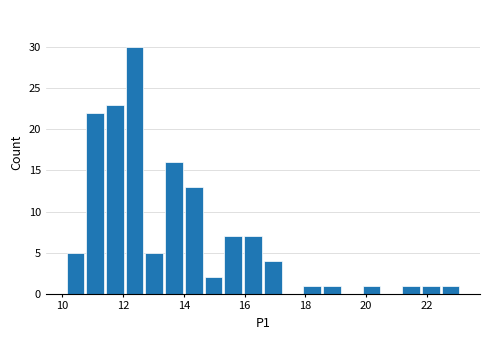

Around what value on the x-axis is the tallest bar? Give the approximate position of its centre, as read against the axis.

12.4